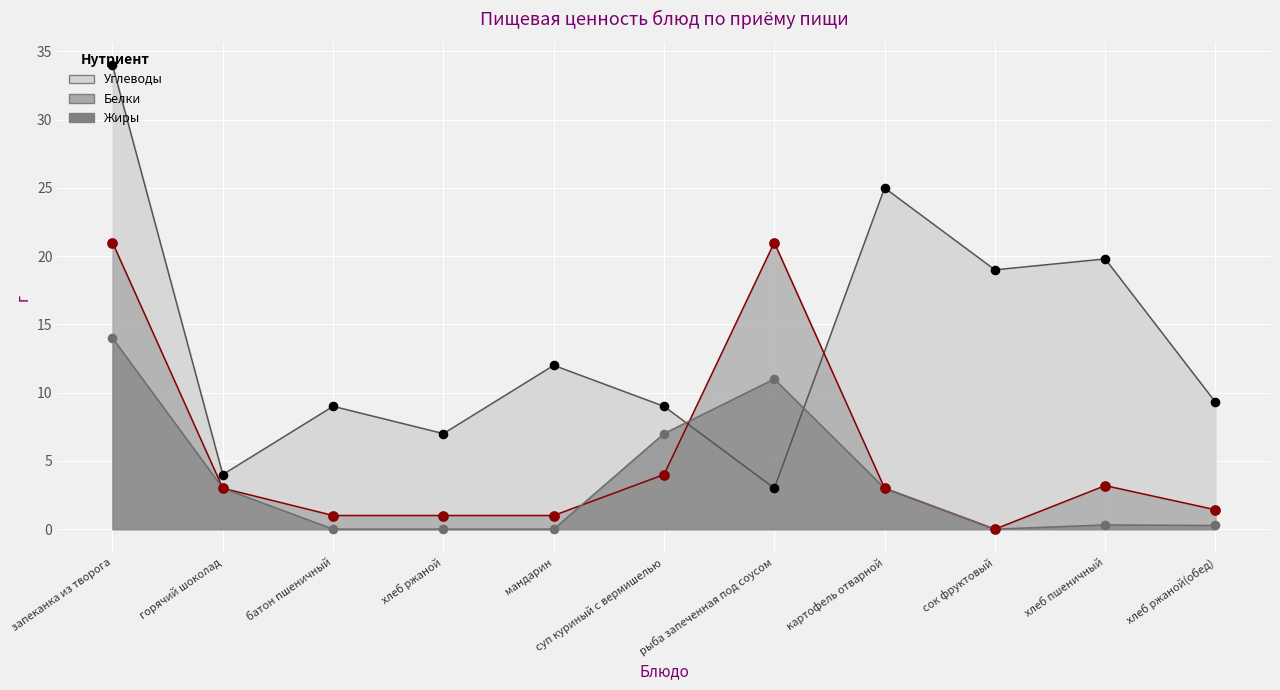

Which series reaches the maximum Y coordinate?

Углеводы